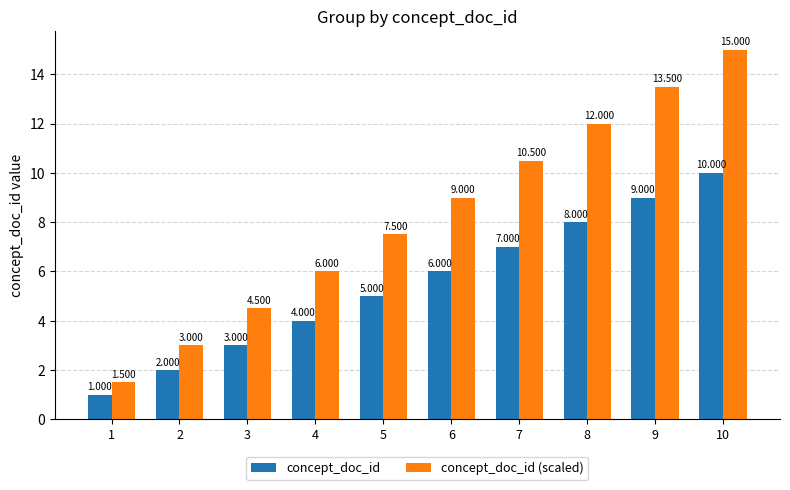

Reading left to right, extract all data points from this chart.

concept_doc_id: 1.0	2.0	3.0	4.0	5.0	6.0	7.0	8.0	9.0	10.0
concept_doc_id (scaled): 1.5	3.0	4.5	6.0	7.5	9.0	10.5	12.0	13.5	15.0